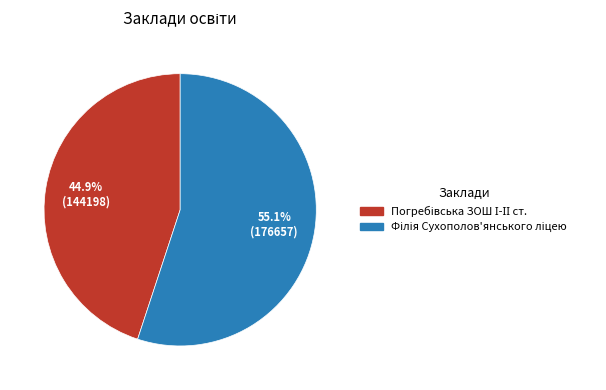

Is there any slice that represents more than half of the pie?

Yes